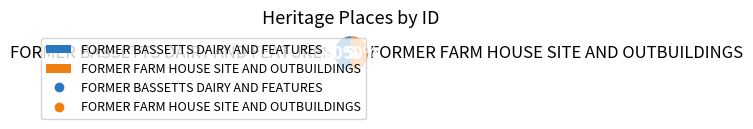

Combined, do FORMER BASSETTS DAIRY AND FEATURES and FORMER FARM HOUSE SITE AND OUTBUILDINGS account for over 50%?

Yes